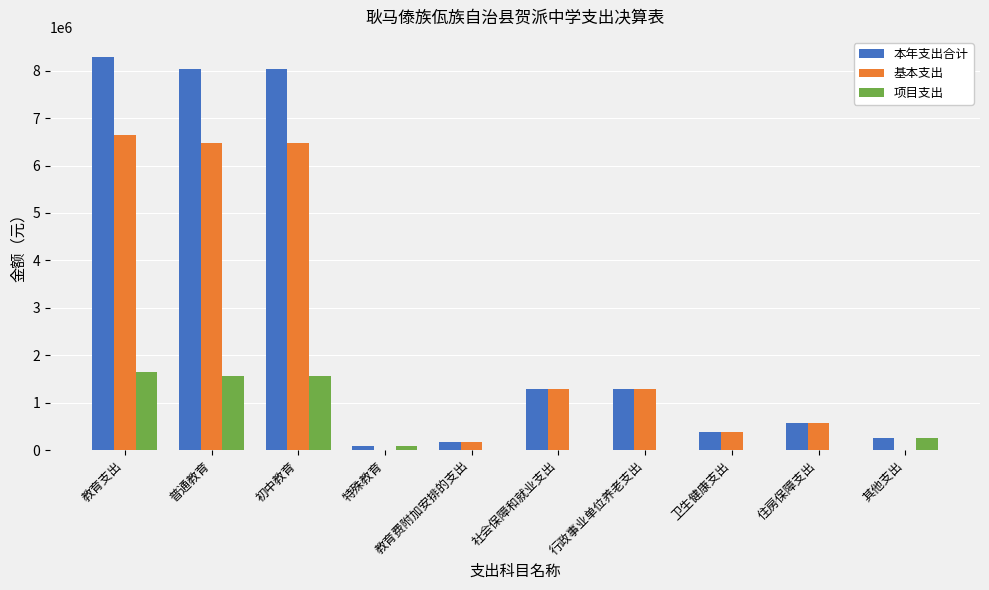

The value of 本年支出合计 at 初中教育 is 8034863.8. True or false?

True